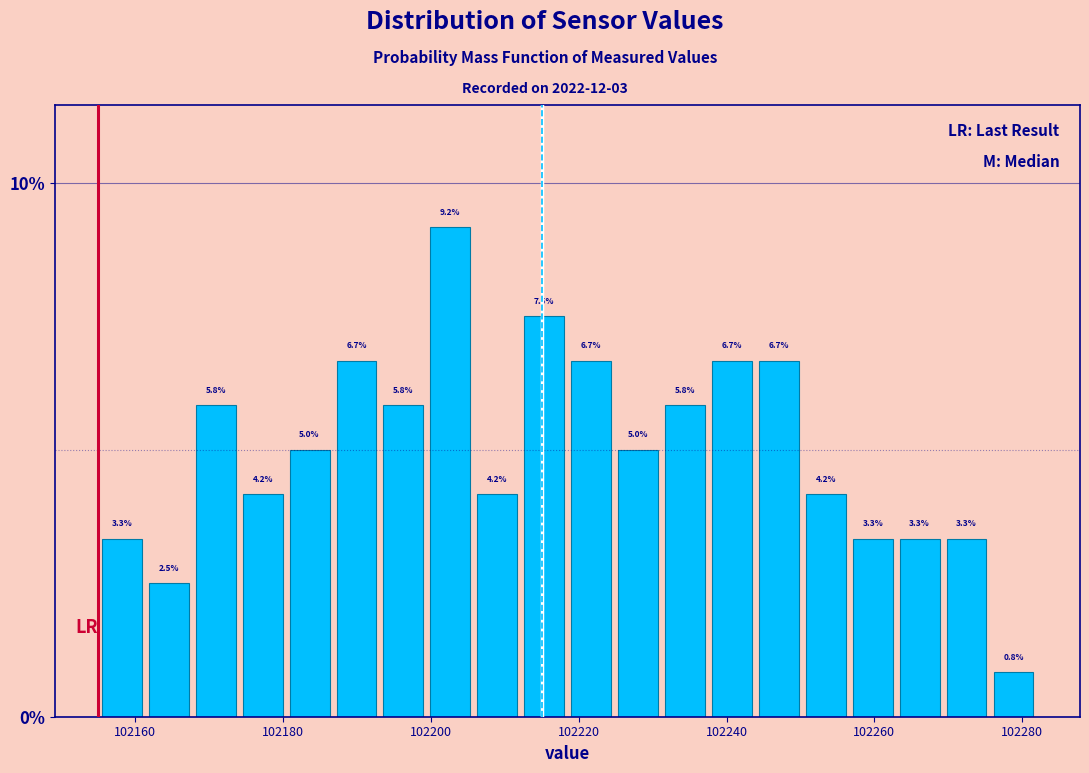

Around what value on the x-axis is the tallest bar? Give the approximate position of its centre, as read against the axis.

102202